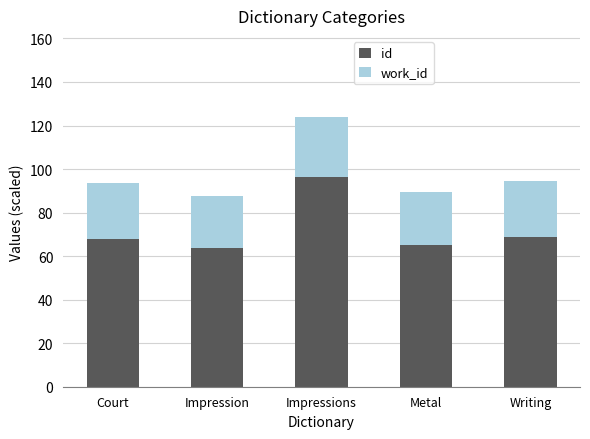

What value does the id series have at Court?

68.0